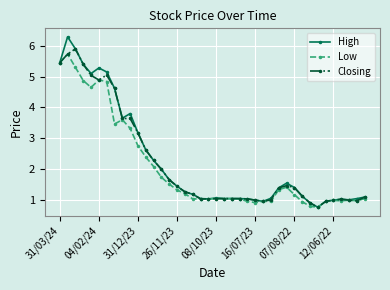

Which series has the largest range (max minus min)?

High